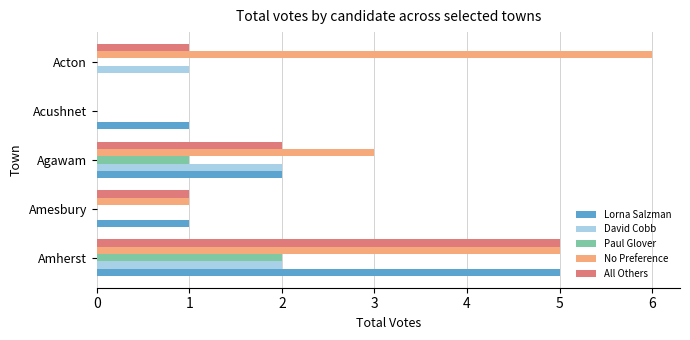

Between Agawam and Acton, which series saw the biggest shift?

No Preference